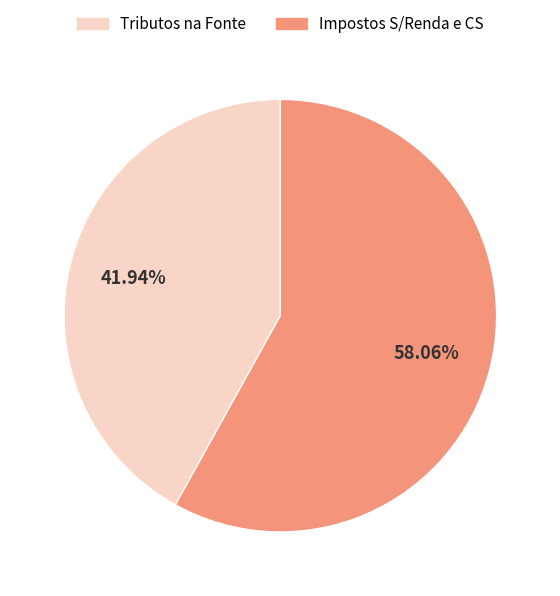

Which category has the smallest portion of the pie?

Tributos na Fonte